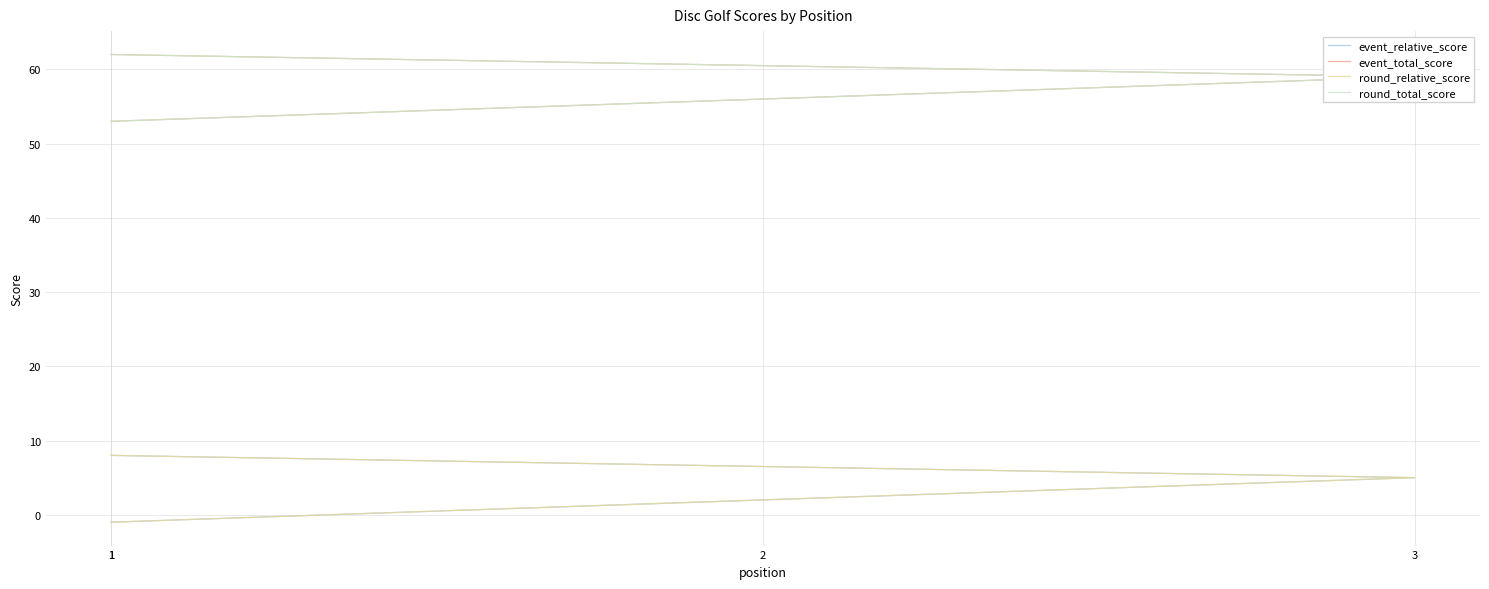

The value of event_relative_score at 2 is 2. True or false?

True